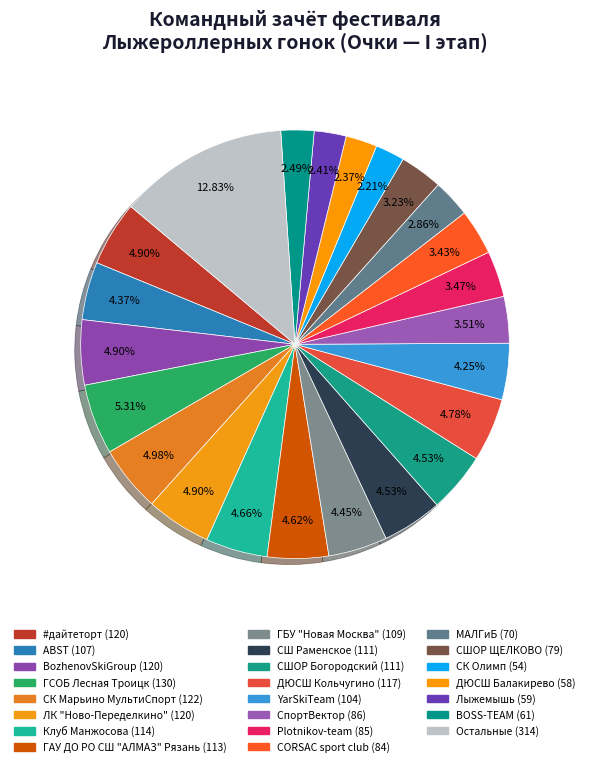

How many segments does this pie chart have?

23